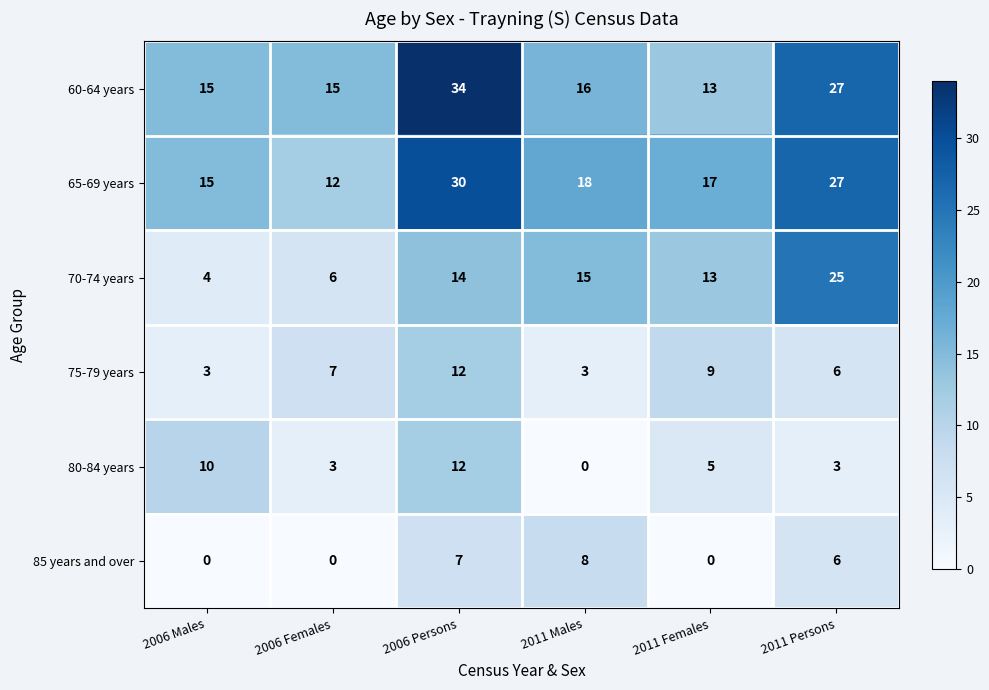

Count the number of categories in the chart.

6